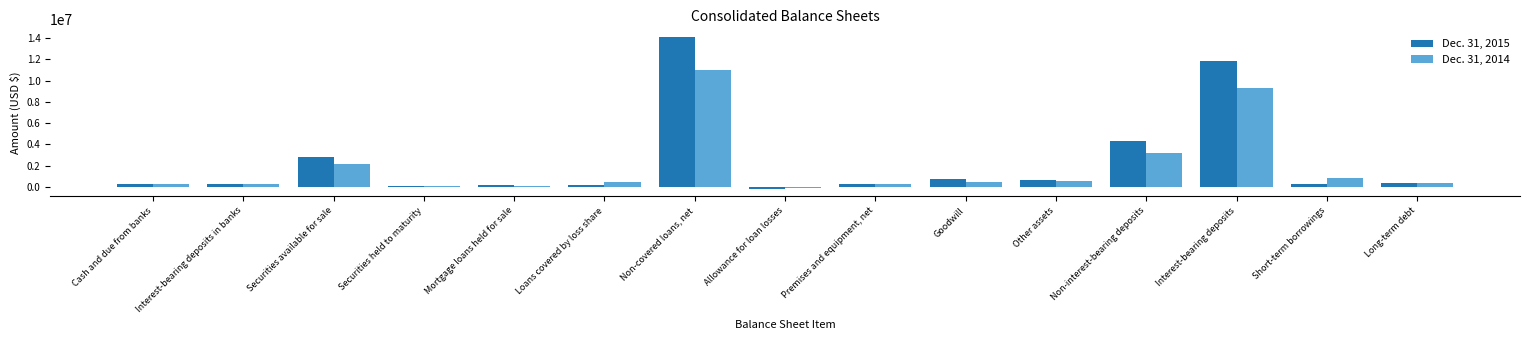

At which category does the chart reach its peak across all series?

Non-covered loans, net